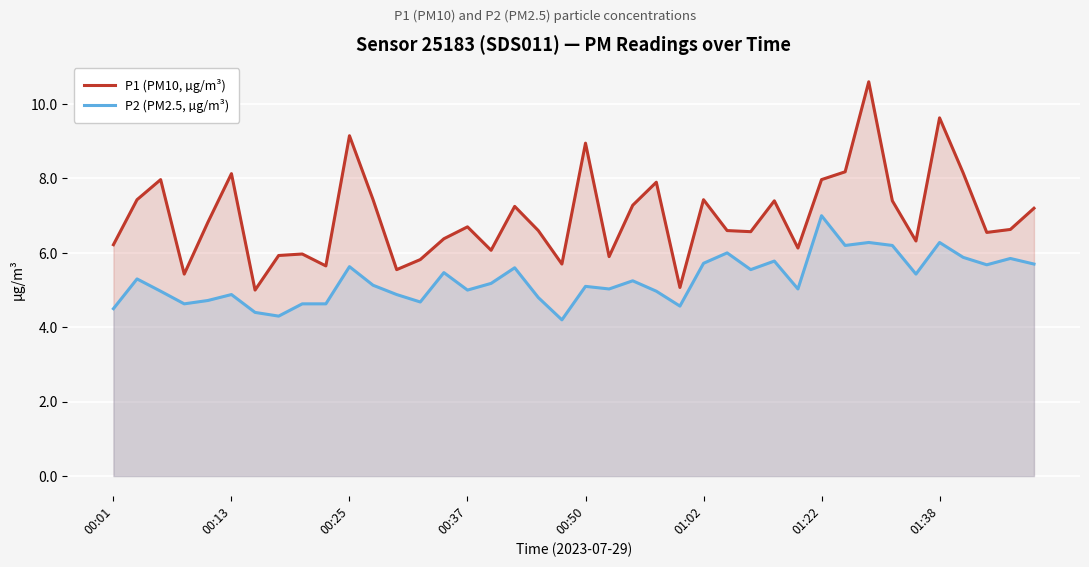

How many interior local peaks does the P1 (PM10, µg/m³) series have?

12